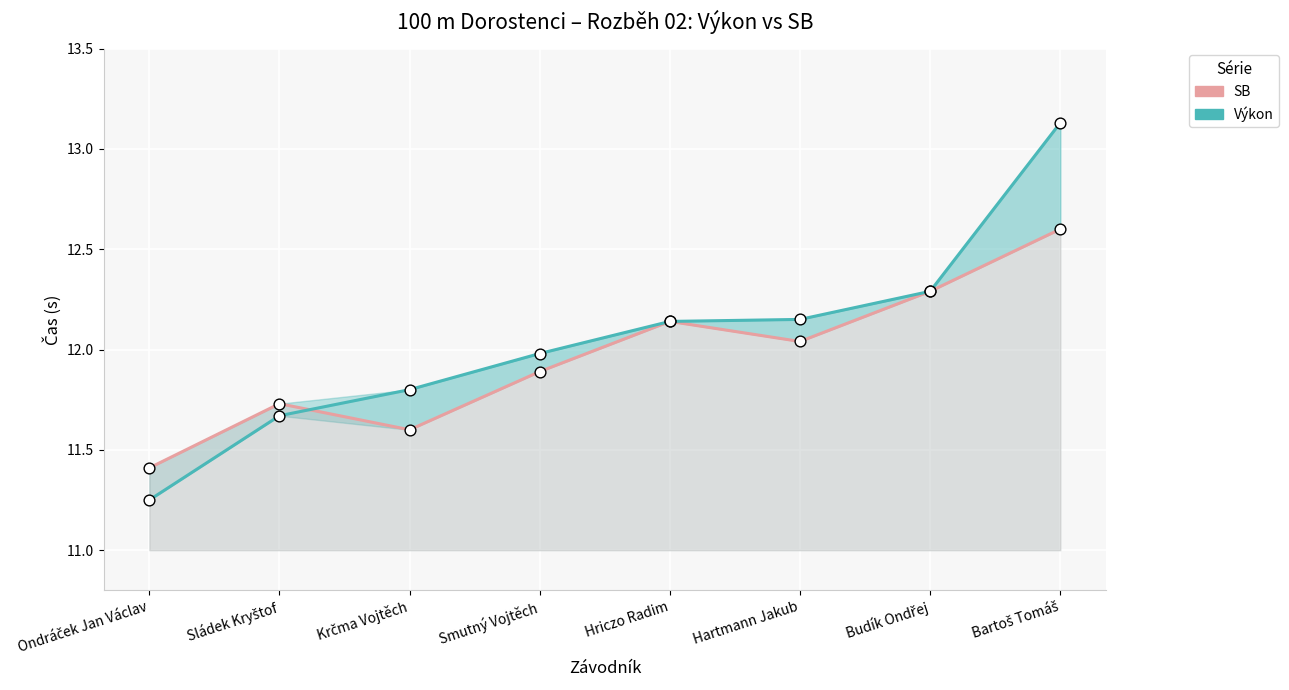

At how many categories does at least one series exceed 12?

4